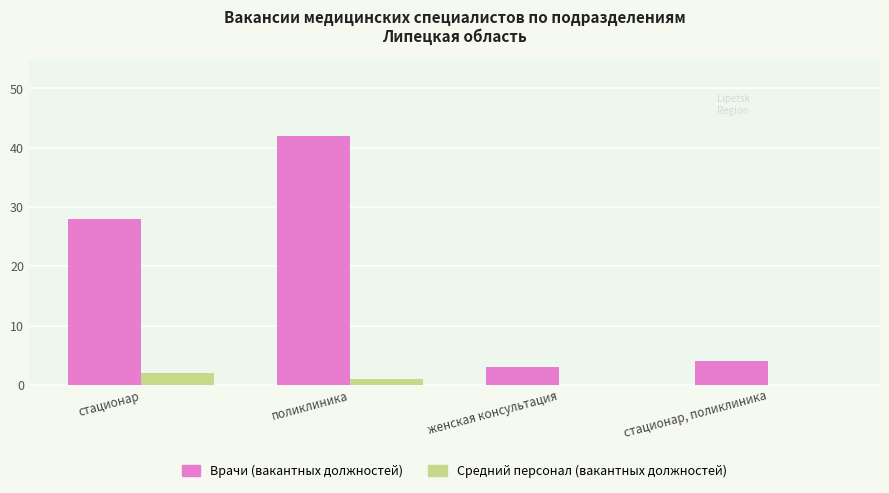

What is the maximum value for Врачи (вакантных должностей)?

42